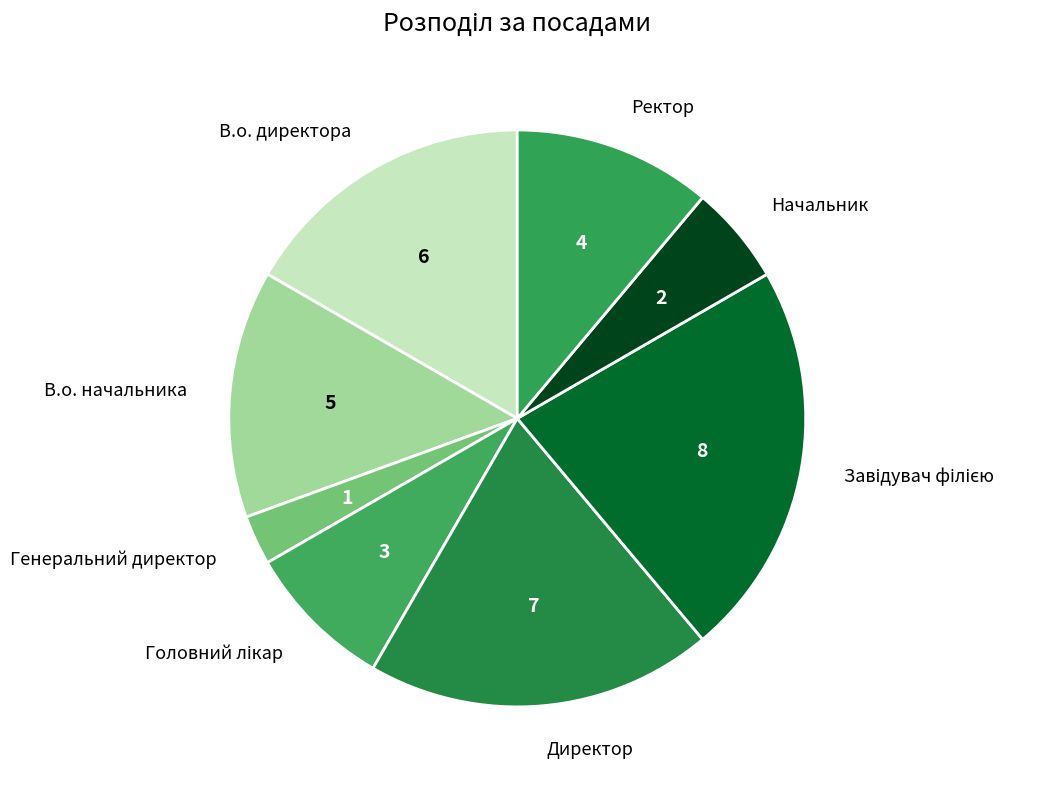

Combined, do Ректор and В.о. начальника account for over 50%?

No